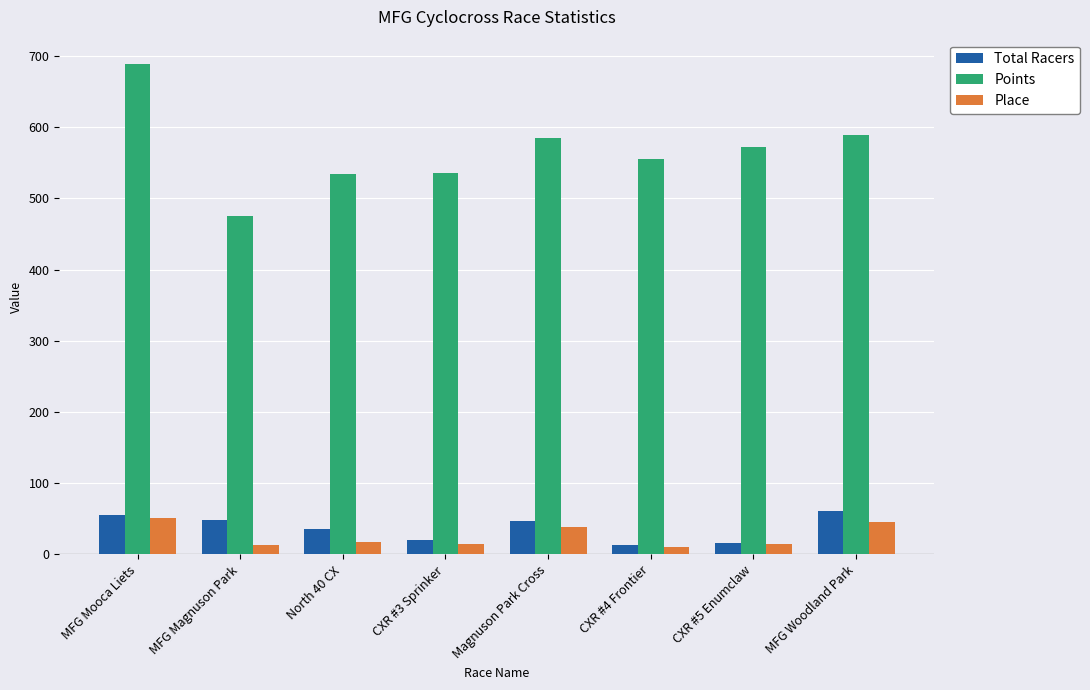

At which label does Points reach its peak?

MFG Mooca Liets